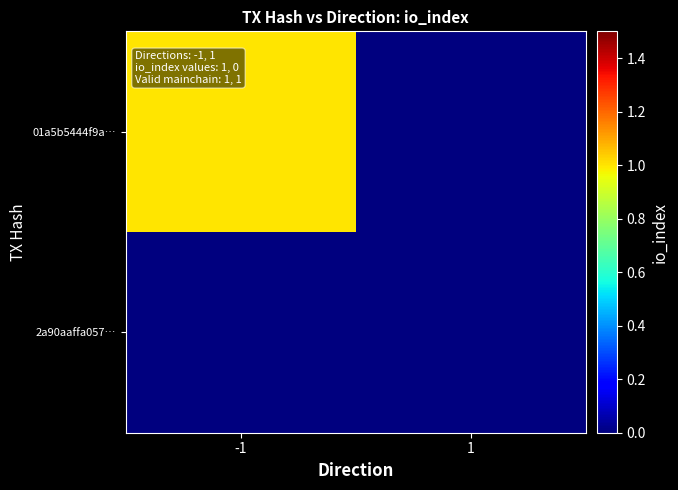

Which series changed the most between -1 and 1?

01a5b5444f9a…